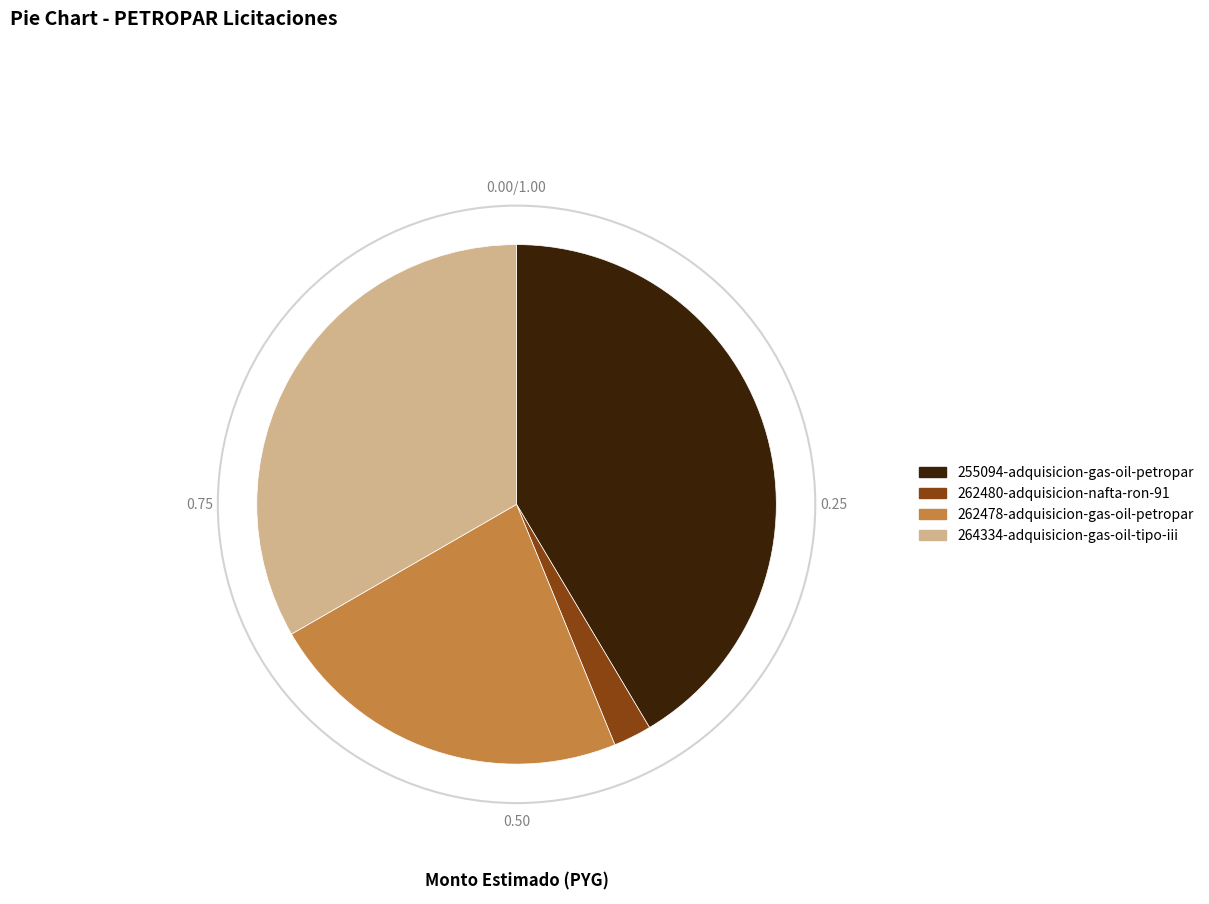

The 264334-adquisicion-gas-oil-tipo-iii slice represents 43% of the pie. True or false?

False